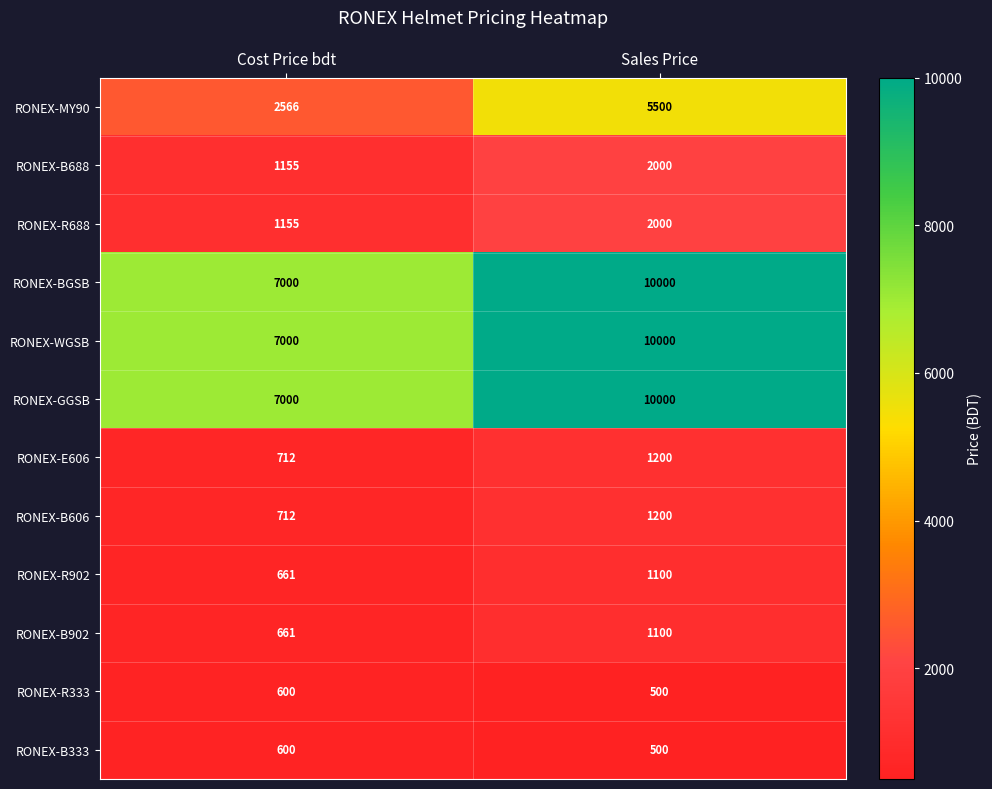

Which category has the highest value in the RONEX-WGSB series?

Sales Price